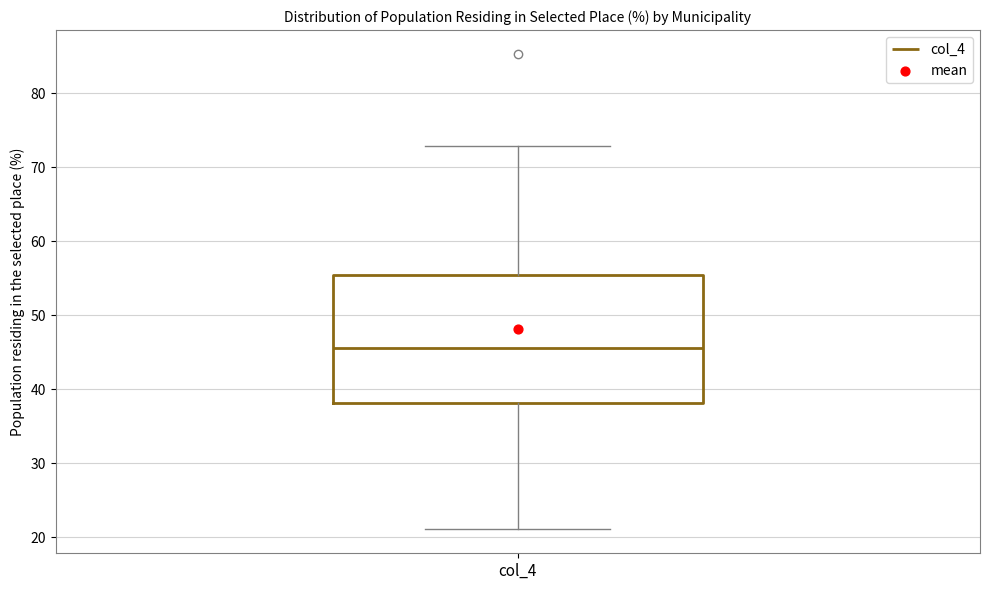

Transcribe this box plot: give where the median line is, the range the box spans, and where the two whiskers end, as read against the y-axis. The values are not printed on the chart, so give them approximately, as read against the axis.

median 46, box 38 to 55, whiskers 21 to 73